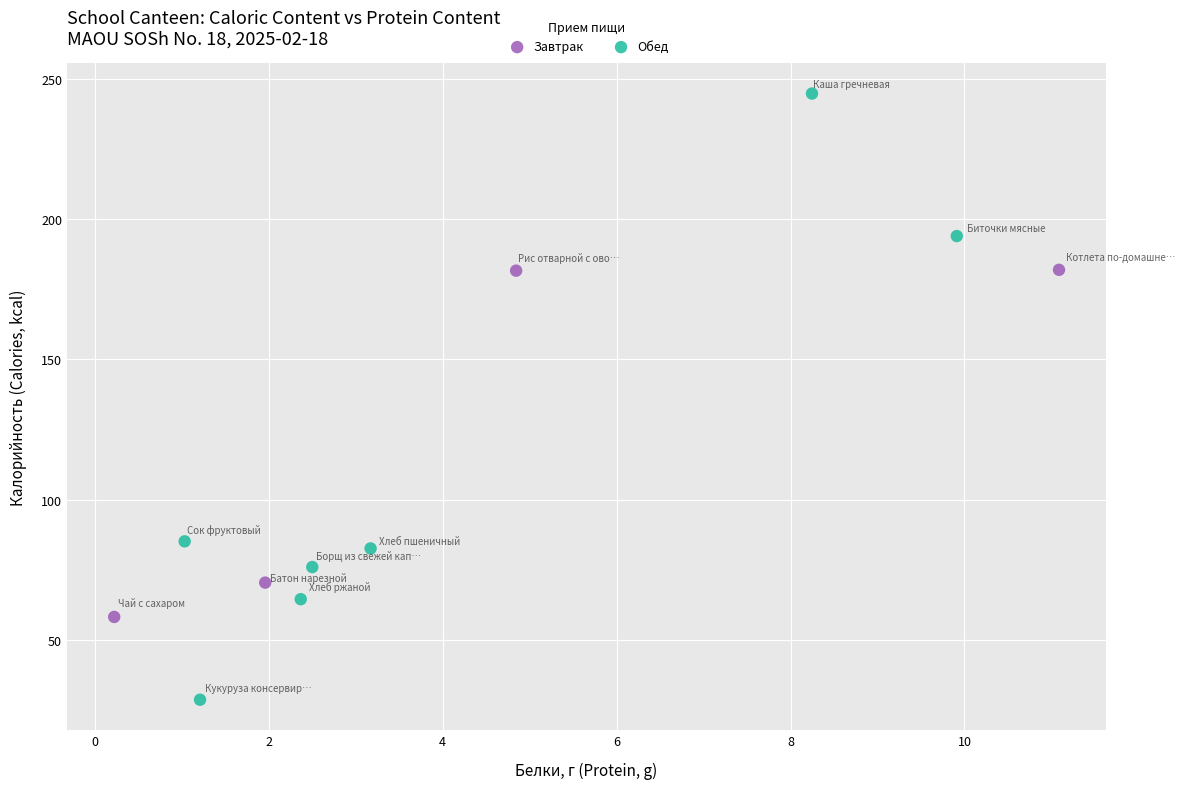

Which series reaches the maximum Y coordinate?

Обед